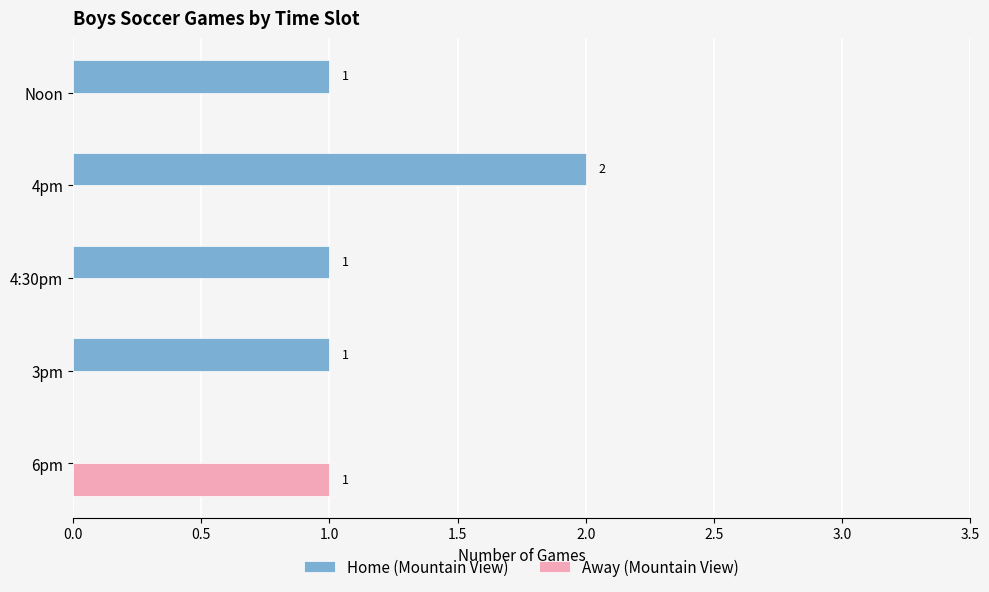

Count the number of data series in this chart.

2